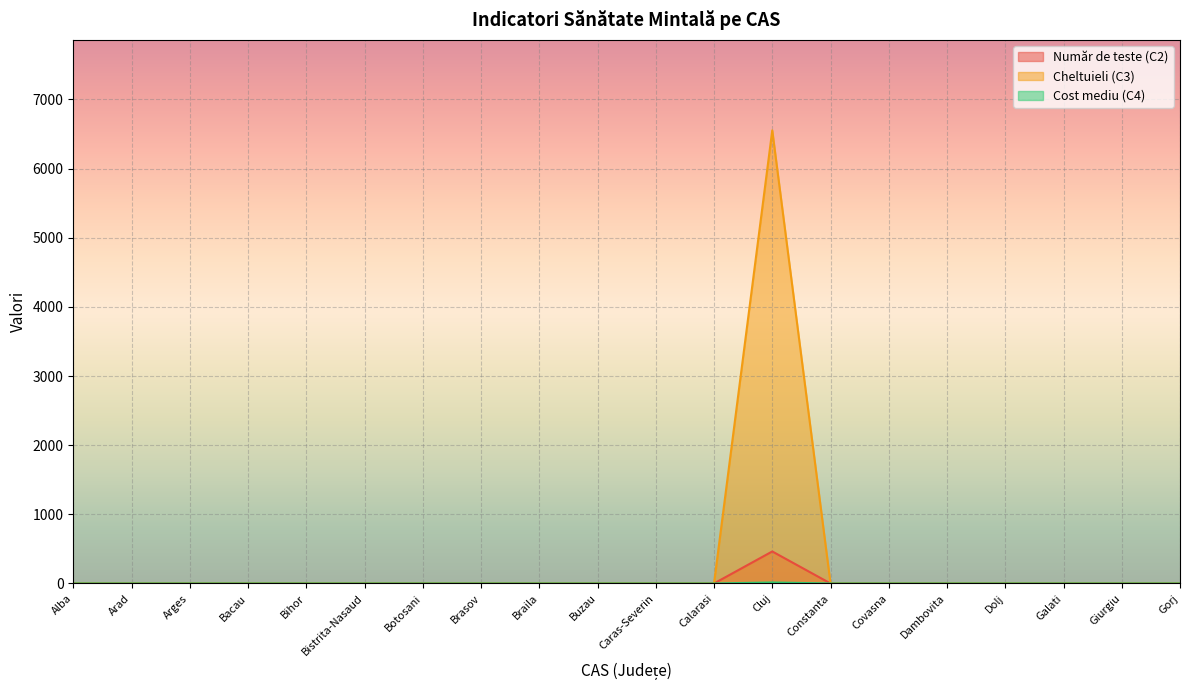

Rank the categories by Număr de teste (C2) value from lowest to highest.

Alba, Arad, Arges, Bacau, Bihor, Bistrita-Nasaud, Botosani, Brasov, Braila, Buzau, Caras-Severin, Calarasi, Constanta, Covasna, Dambovita, Dolj, Galati, Giurgiu, Gorj, Cluj